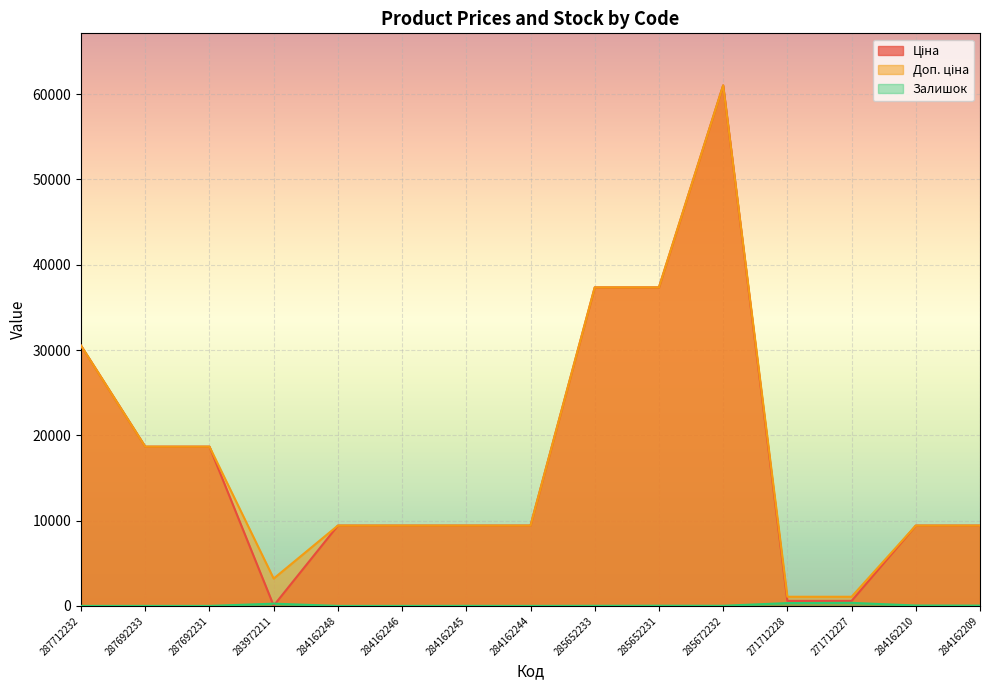

What are all the series names shown in the legend?

Ціна, Доп. ціна, Залишок